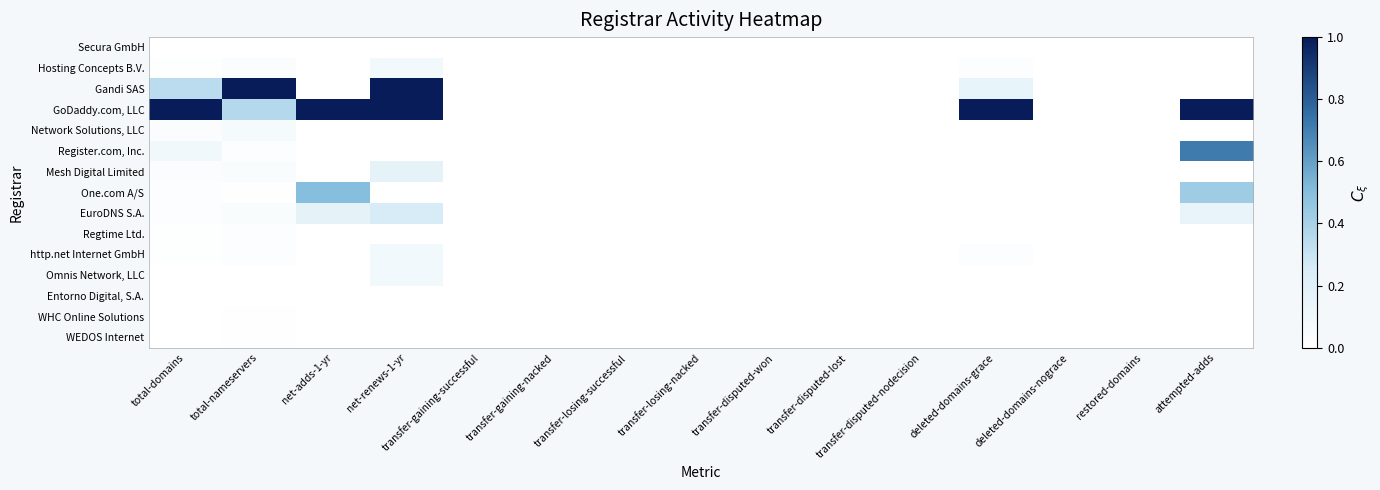

Which label corresponds to the largest value in the chart?

total-nameservers